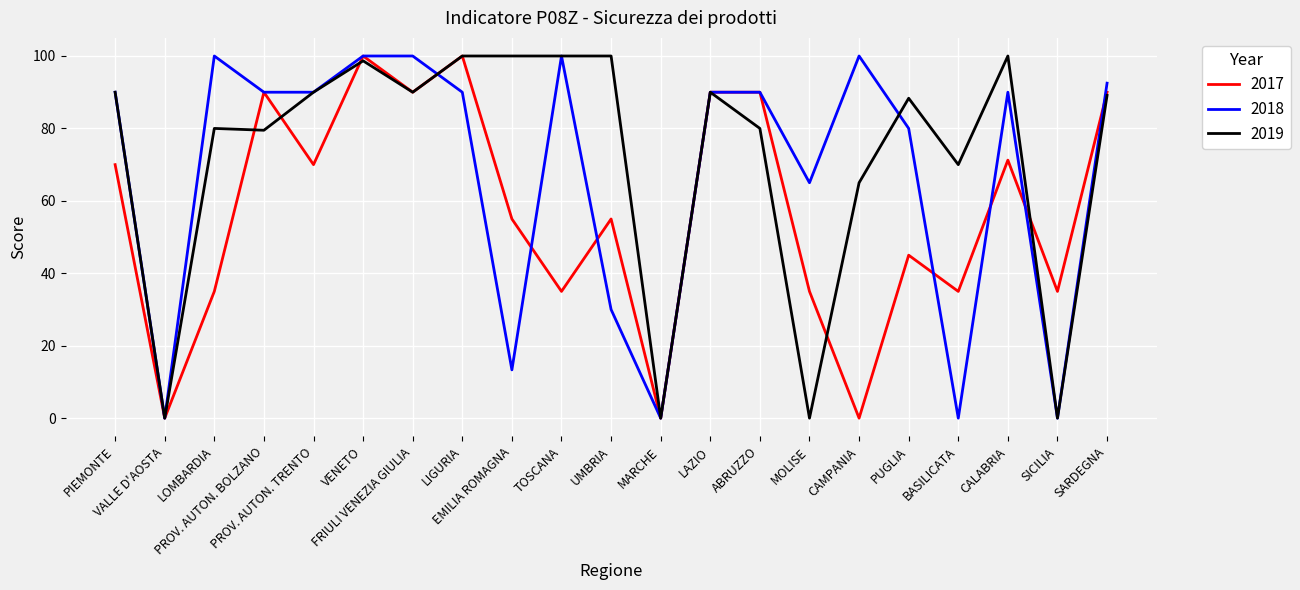

What is the maximum value shown in the chart?

100.0